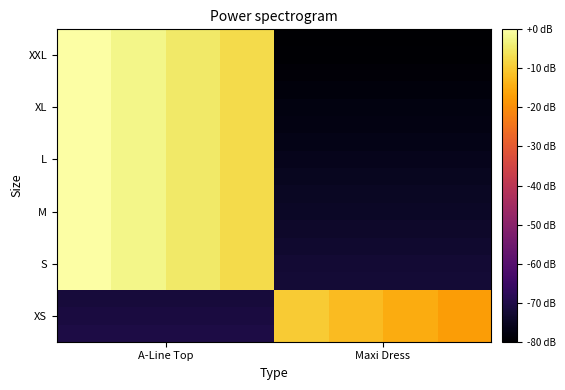

Count the number of categories in the chart.

8